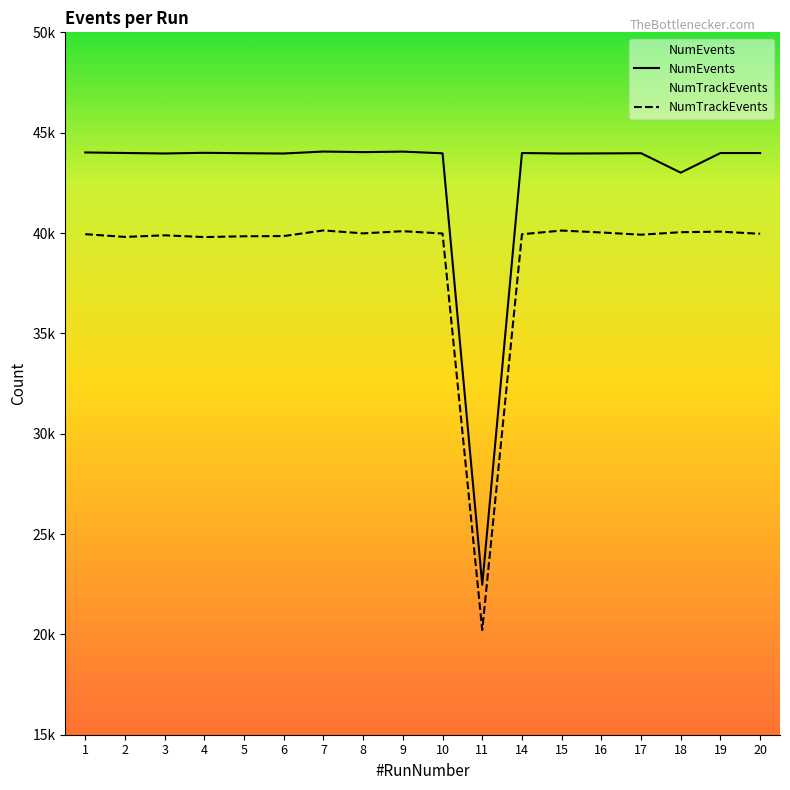

How many values in the NumEvents series are below 43985?

9